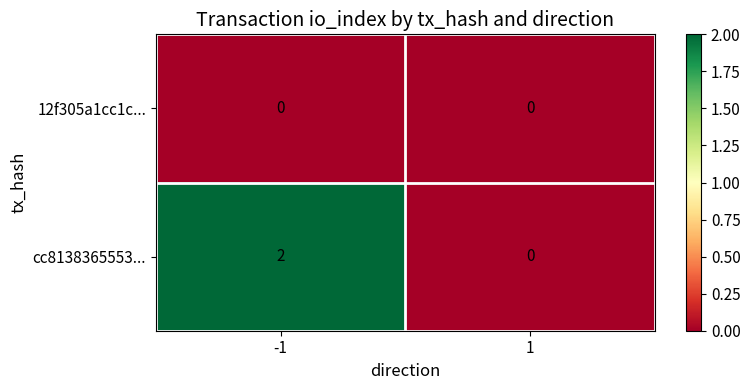

Between -1 and 1, which series saw the biggest shift?

cc8138365553...